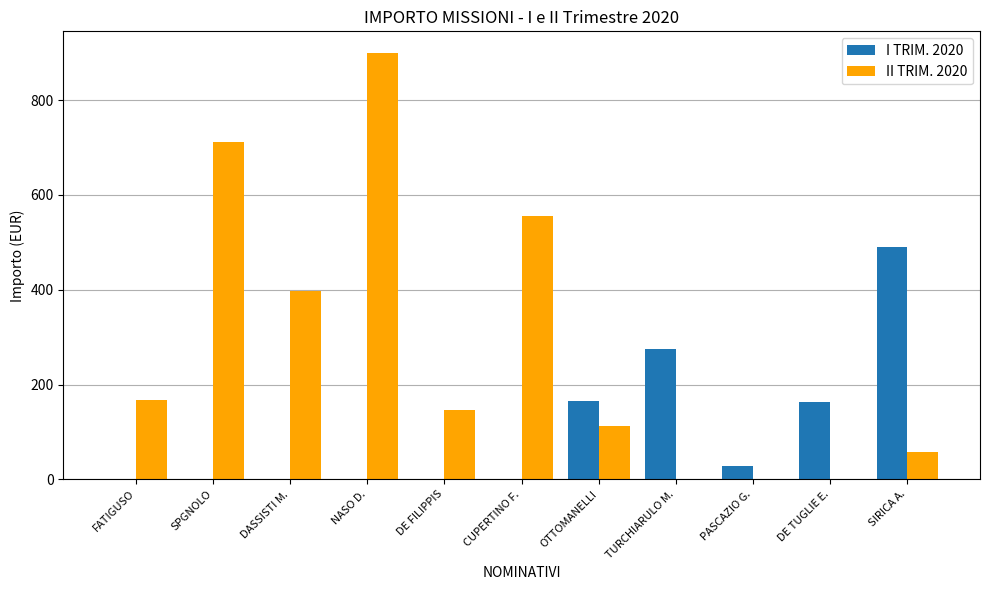

Where does the II TRIM. 2020 series first go above 146?

FATIGUSO